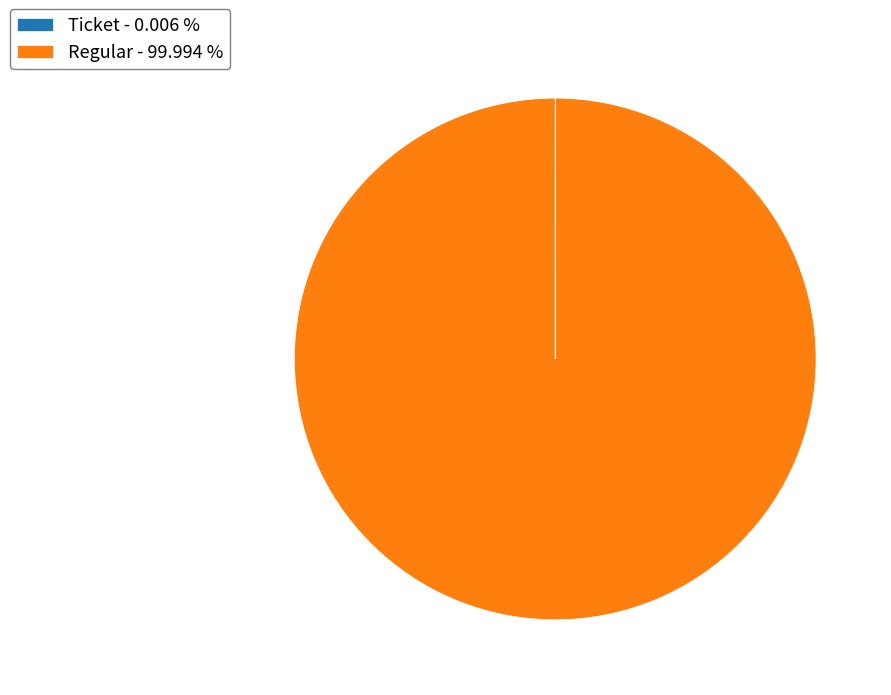

Is there any slice that represents more than half of the pie?

Yes